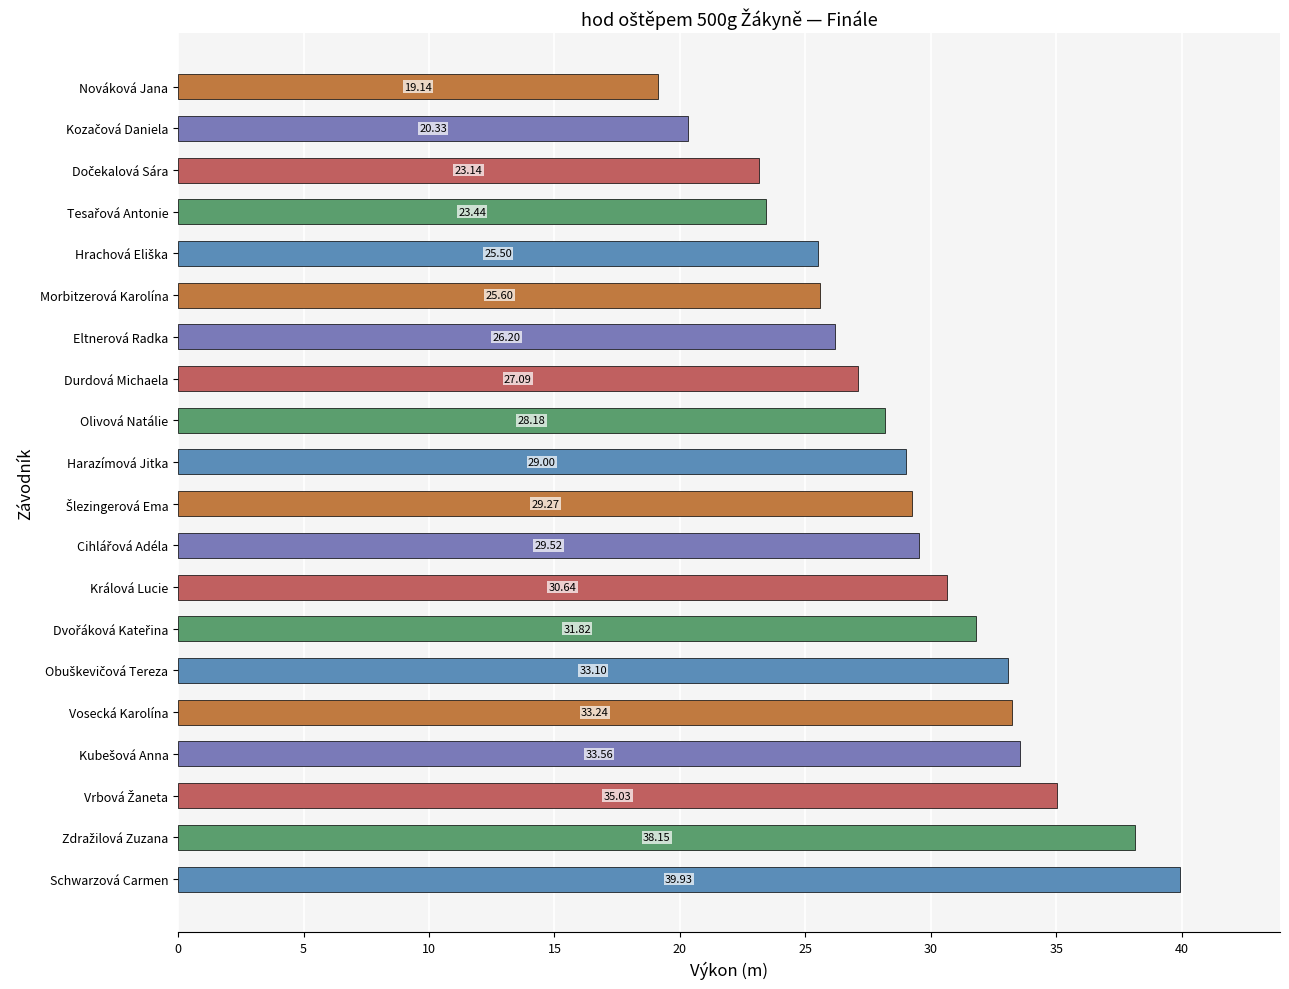

What is the ratio of the value at Vosecká Karolína to the value at Eltnerová Radka?

1.3